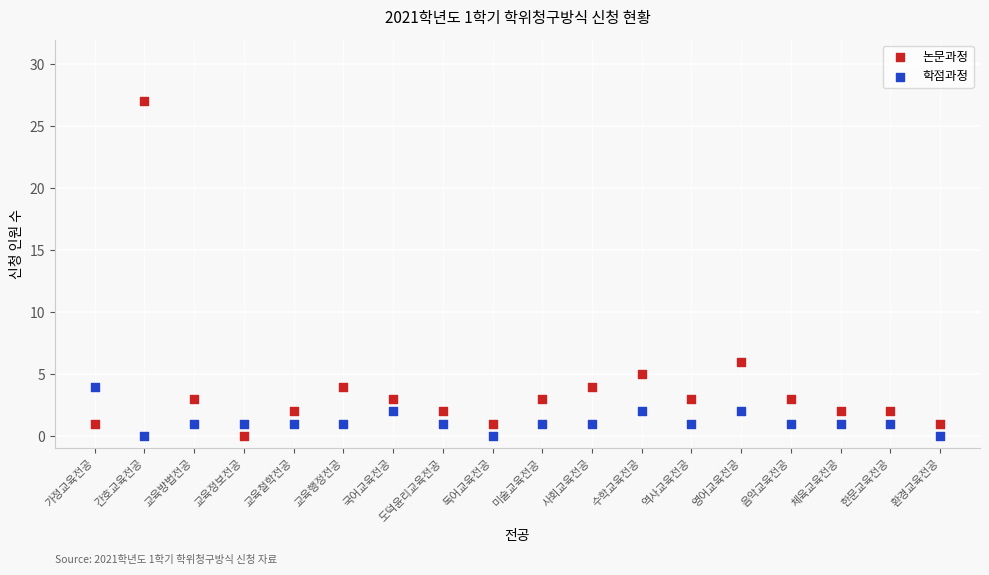

In the 논문과정 series, what Y value is closest to 13?

6